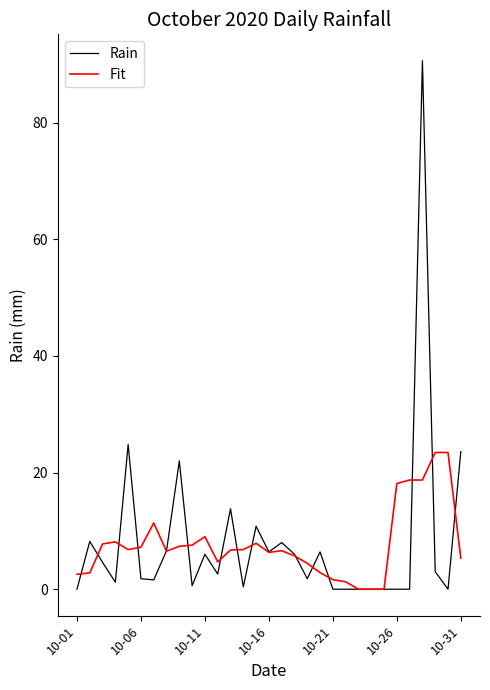

What is the average value of the Fit series?

7.7